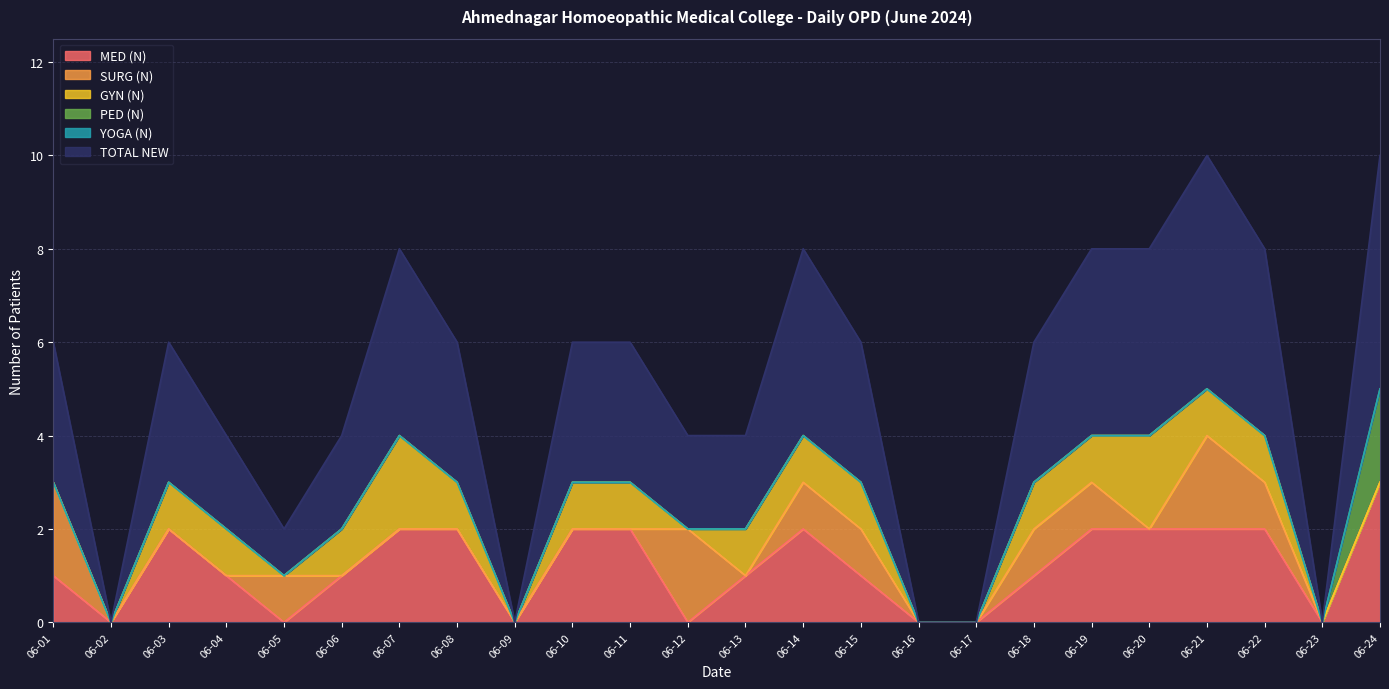

What is the highest value of the MED (N) series?

3